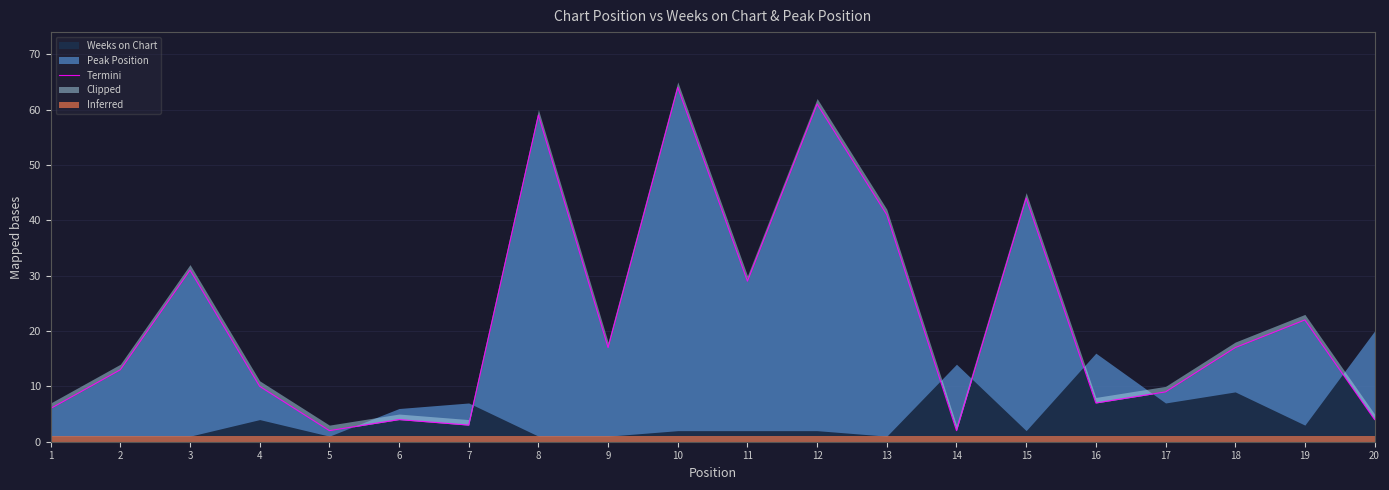

Reading left to right, extract all data points from this chart.

6	13	31	10	2	4	3	59	17	64	29	61	41	2	44	7	9	17	22	4